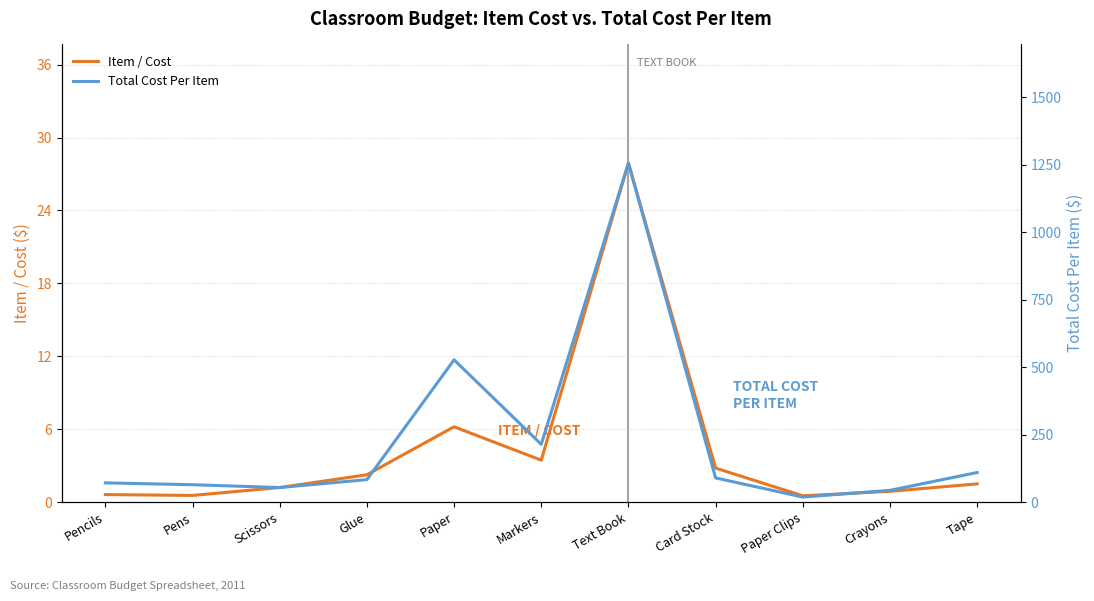

In Total Cost Per Item, how many points are higher than both neighbors (excluding endpoints)?

2